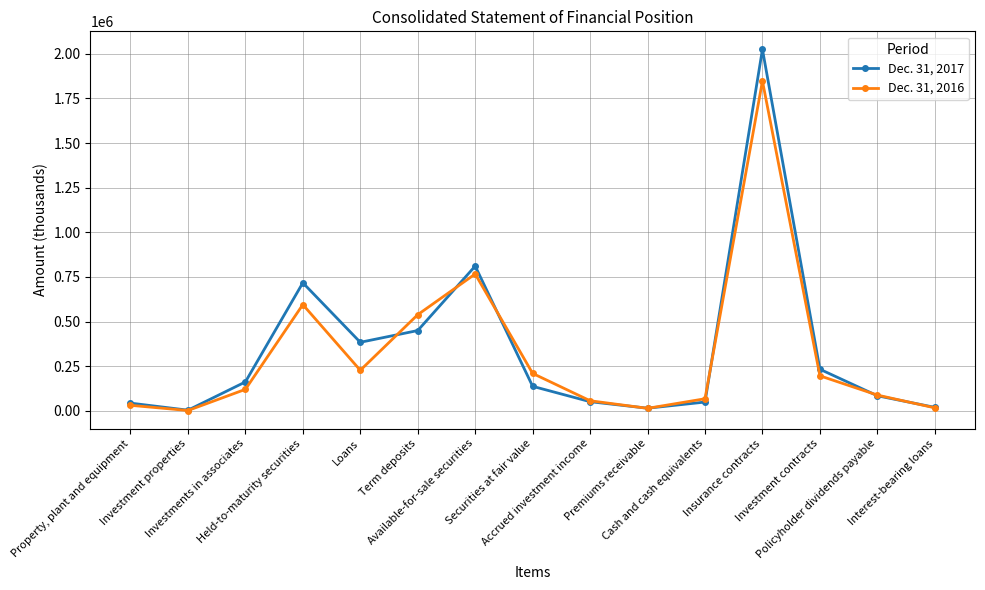

Count the number of data series in this chart.

2